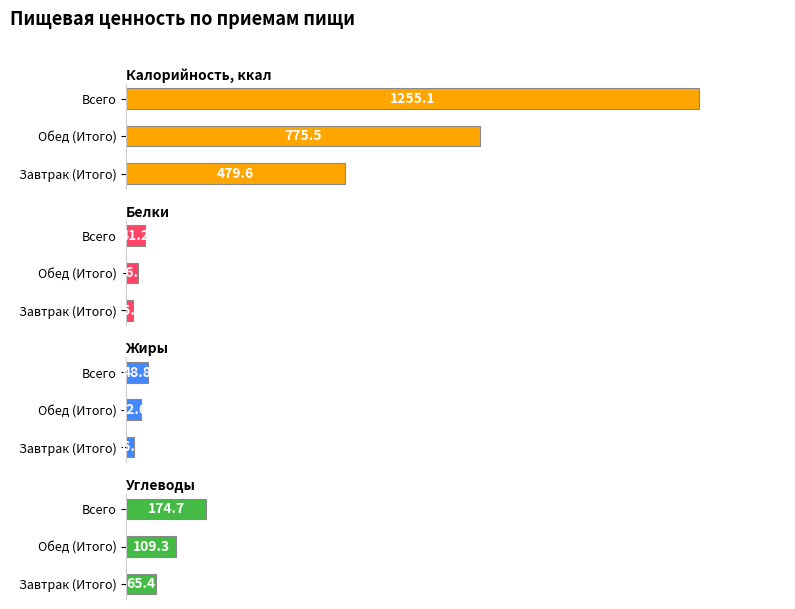

Between Завтрак (Итого) and Обед (Итого), which is larger?

Обед (Итого)